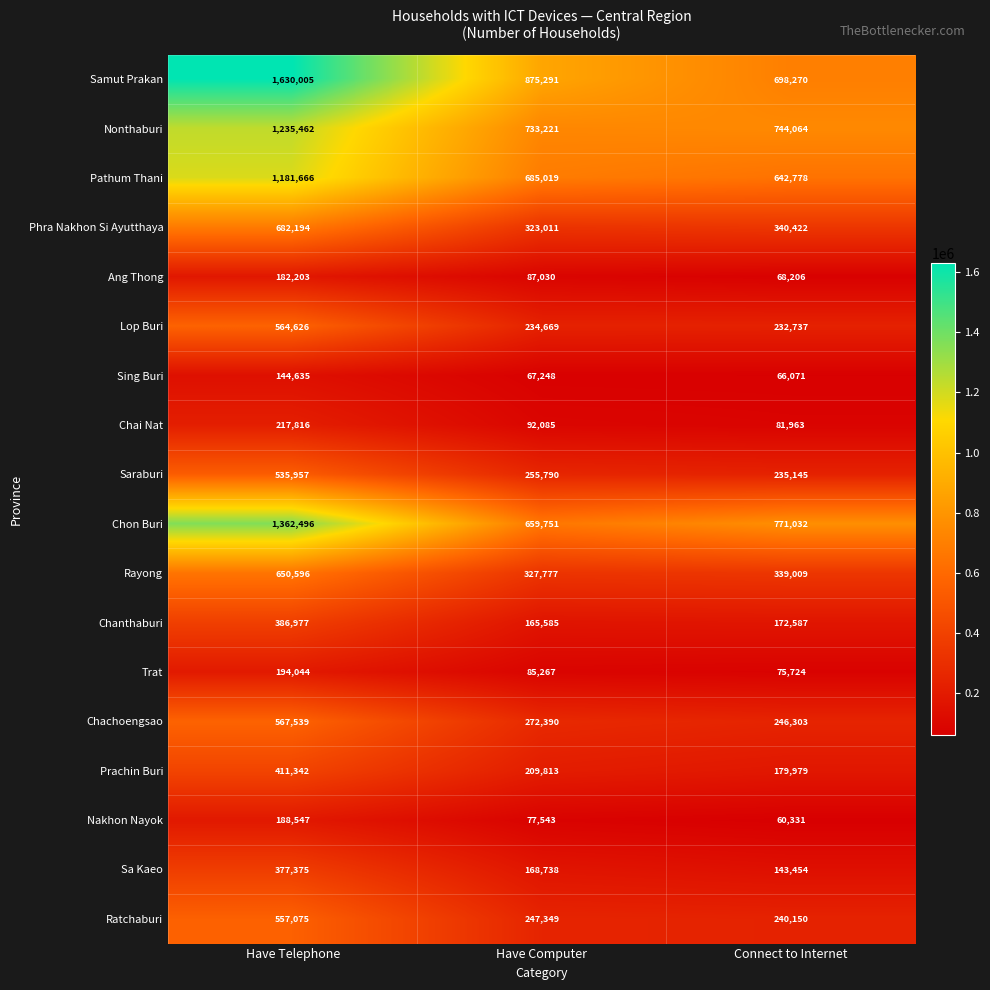

List the labels in order of Saraburi value, largest first.

Have Telephone, Have Computer, Connect to Internet